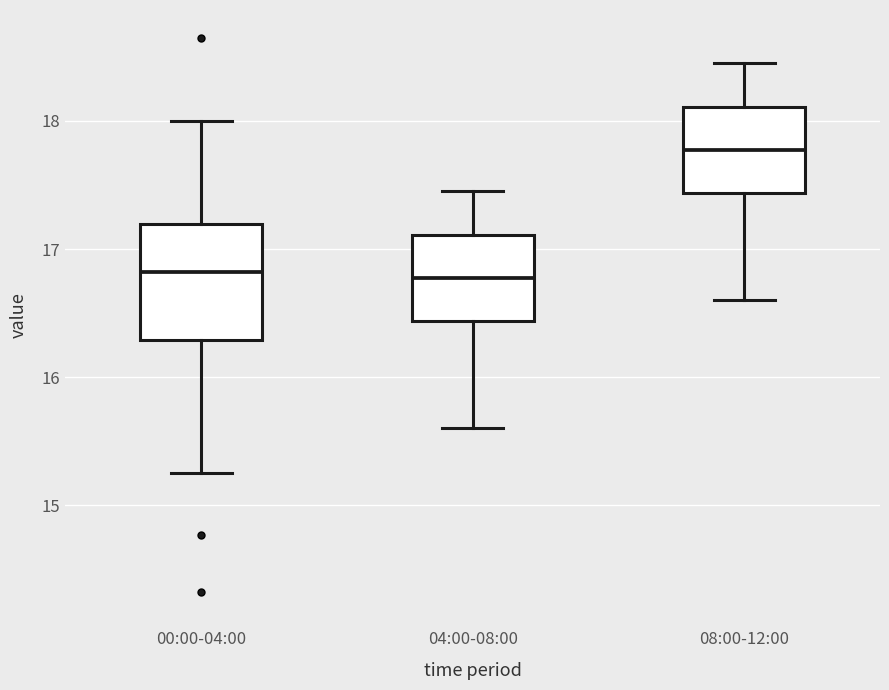

Where does the median line of the box for 08:00-12:00 sit on the y-axis? The values are not printed on the chart, so give them approximately, as read against the axis.

17.8